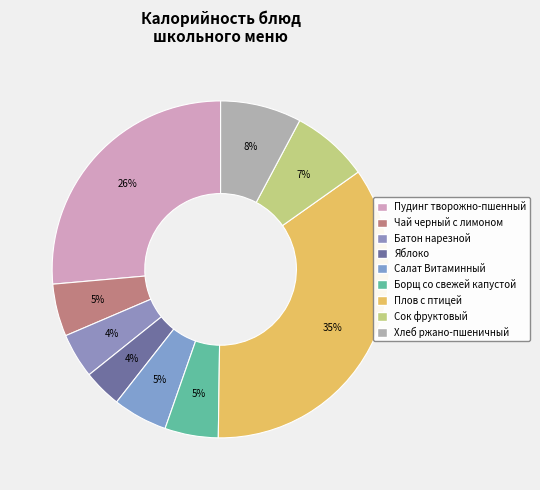

Is it true that Хлеб ржано-пшеничный is 1% of the pie?

False